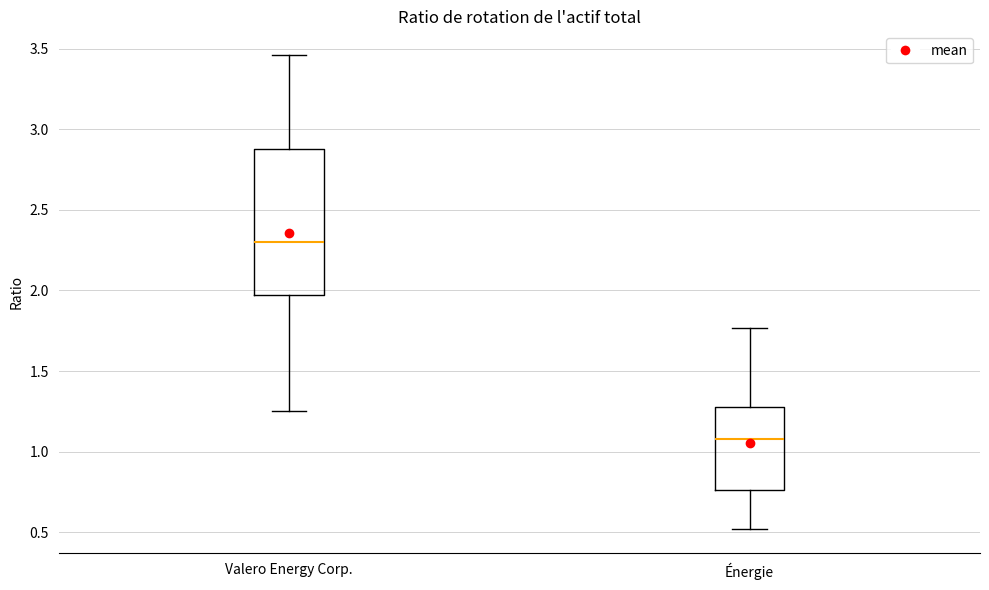

Where does the upper whisker of the box for Énergie end on the y-axis? The values are not printed on the chart, so give them approximately, as read against the axis.

1.75